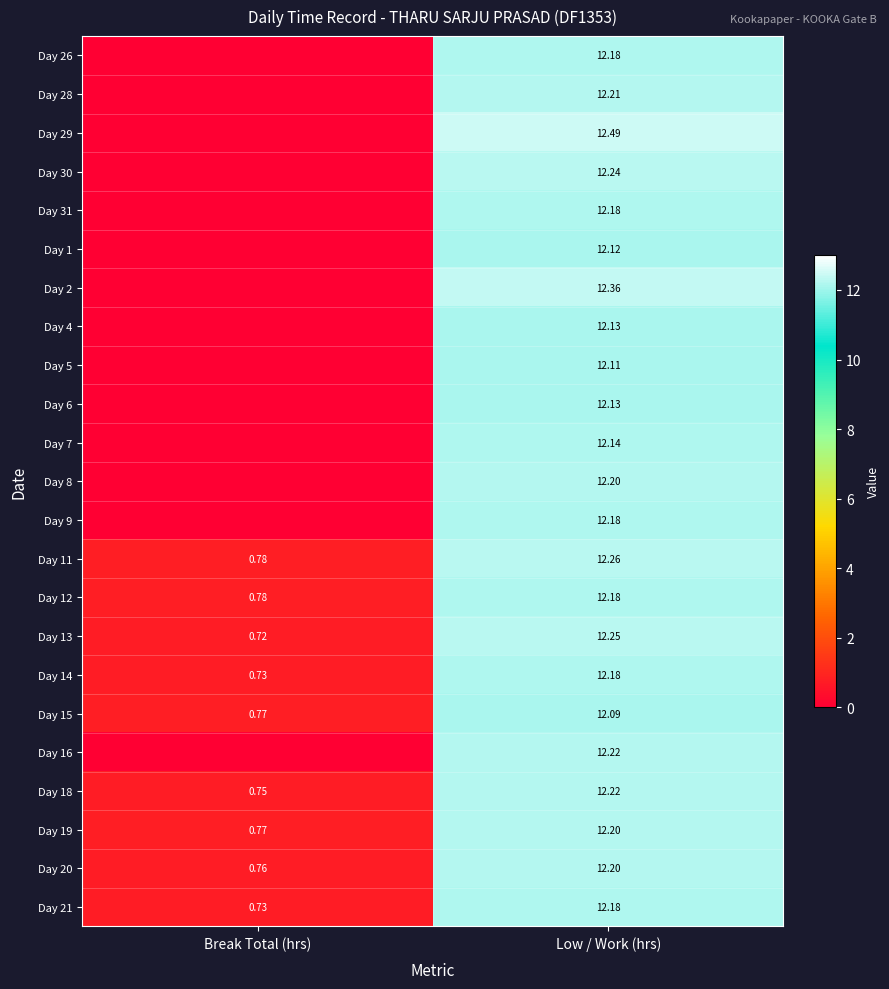

Which category has the lowest value in the Day 13 series?

Break Total (hrs)